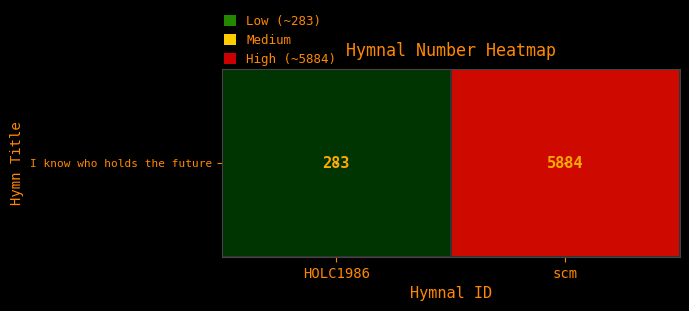

Rank the categories by value from highest to lowest.

scm, HOLC1986